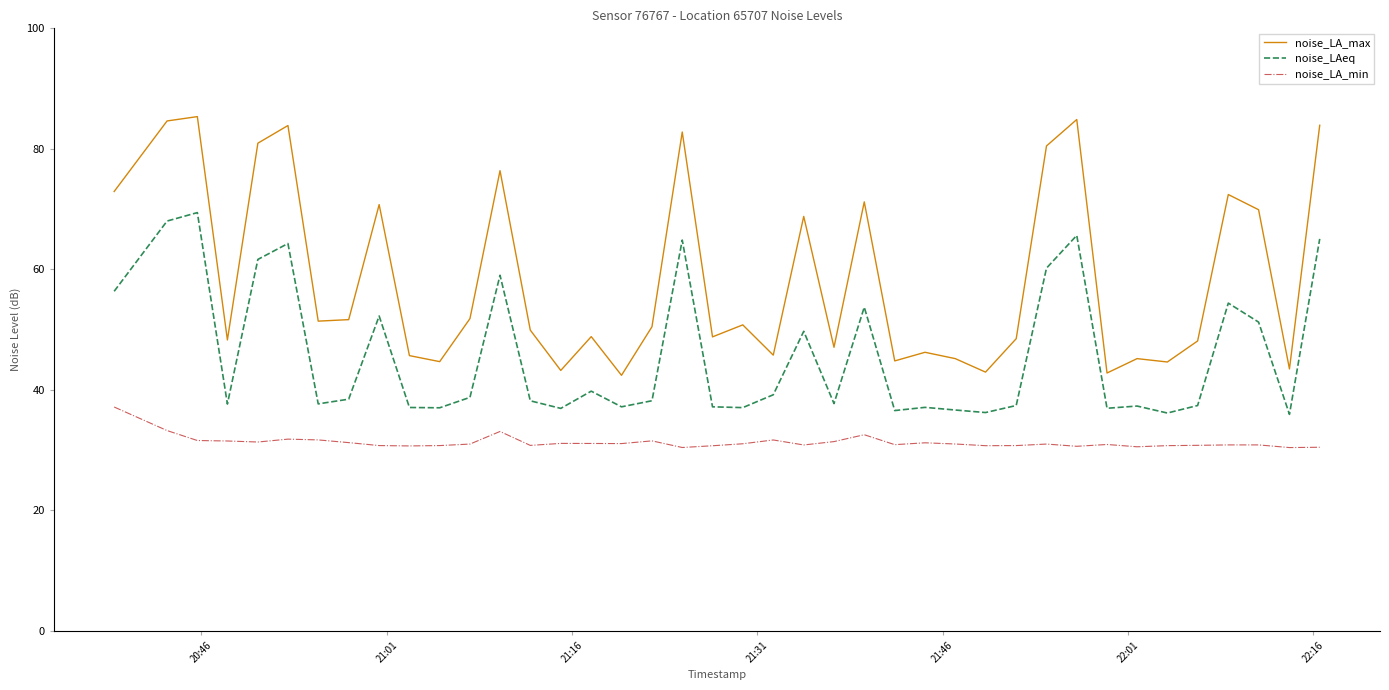

What is the lowest value of the noise_LA_min series?

30.4